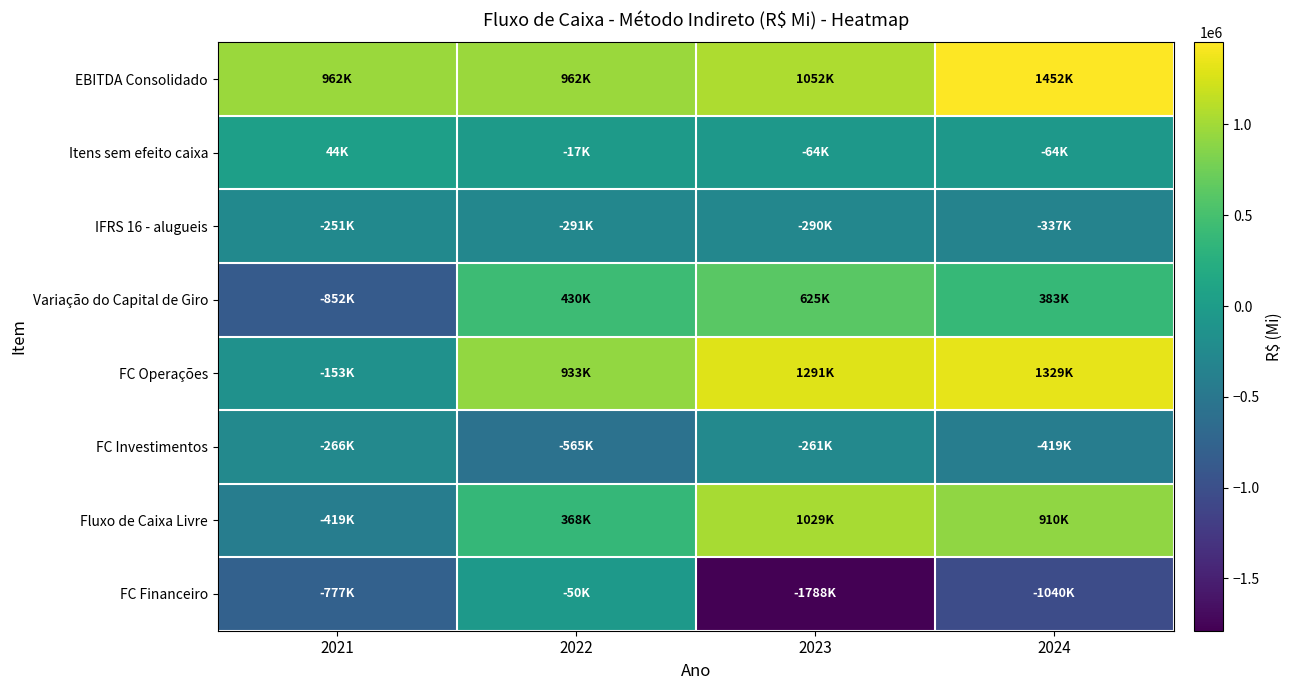

Reading right to left, what are all the values shown in this chart?

EBITDA Consolidado: 2024=1452043.0	2023=1052397.0	2022=961948.0	2021=961545.8
Itens sem efeito caixa: 2024=-64184.0	2023=-64017.0	2022=-17385.0	2021=44040.0
IFRS 16 - alugueis: 2024=-336517.0	2023=-289699.0	2022=-290585.0	2021=-251396.0
Variação do Capital de Giro: 2024=382908.0	2023=625432.0	2022=430245.0	2021=-851691.0
FC Operações: 2024=1328537.0	2023=1290865.0	2022=932915.0	2021=-153357.2
FC Investimentos: 2024=-418595.0	2023=-261496.0	2022=-564890.0	2021=-265991.0
Fluxo de Caixa Livre: 2024=909942.0	2023=1029369.0	2022=368025.0	2021=-419348.2
FC Financeiro: 2024=-1039706.0	2023=-1787535.0	2022=-49651.0	2021=-776822.5